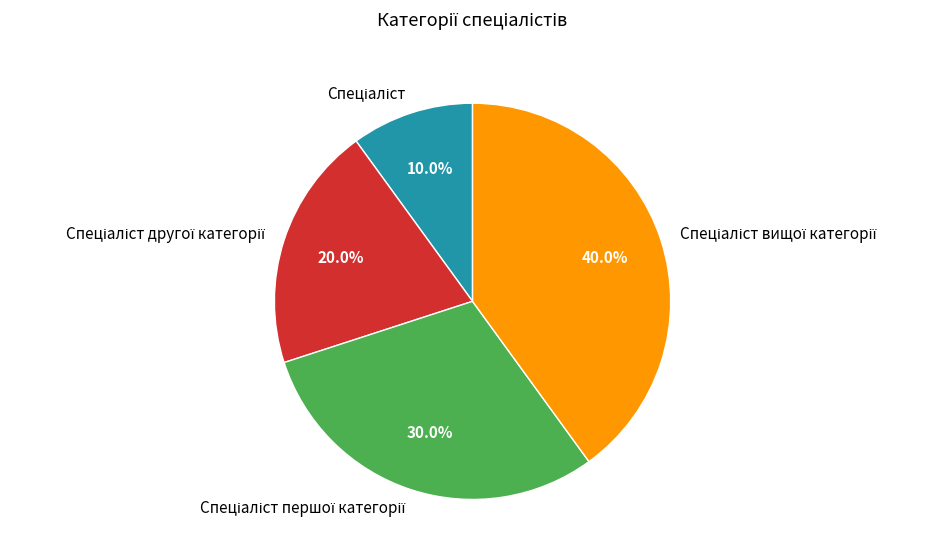

Is there any slice that represents more than half of the pie?

No